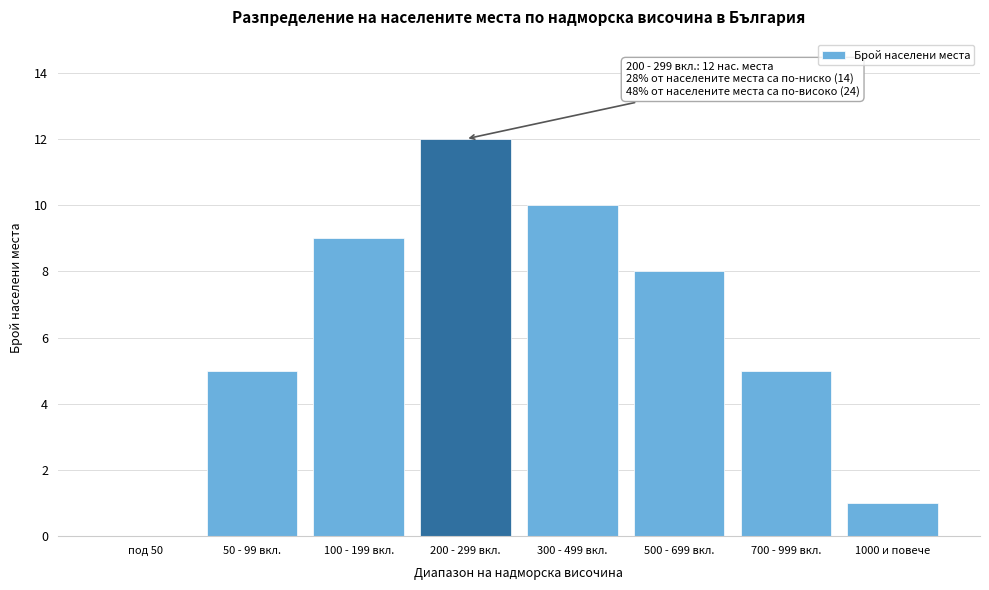

Reading left to right, extract all data points from this chart.

под 50=0	50 - 99 вкл.=5	100 - 199 вкл.=9	200 - 299 вкл.=12	300 - 499 вкл.=10	500 - 699 вкл.=8	700 - 999 вкл.=5	1000 и повече=1